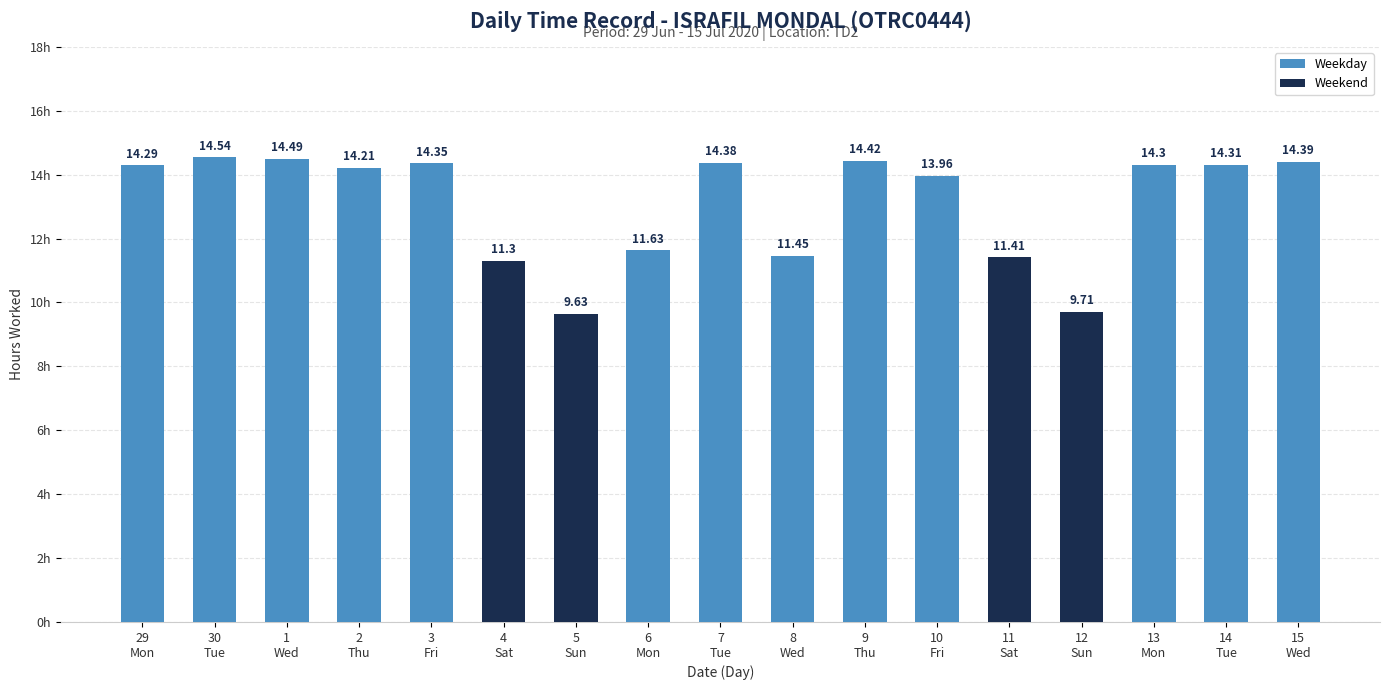

Rank the categories by value from lowest to highest.

5
Sun, 12
Sun, 4
Sat, 11
Sat, 8
Wed, 6
Mon, 10
Fri, 2
Thu, 29
Mon, 13
Mon, 14
Tue, 3
Fri, 7
Tue, 15
Wed, 9
Thu, 1
Wed, 30
Tue